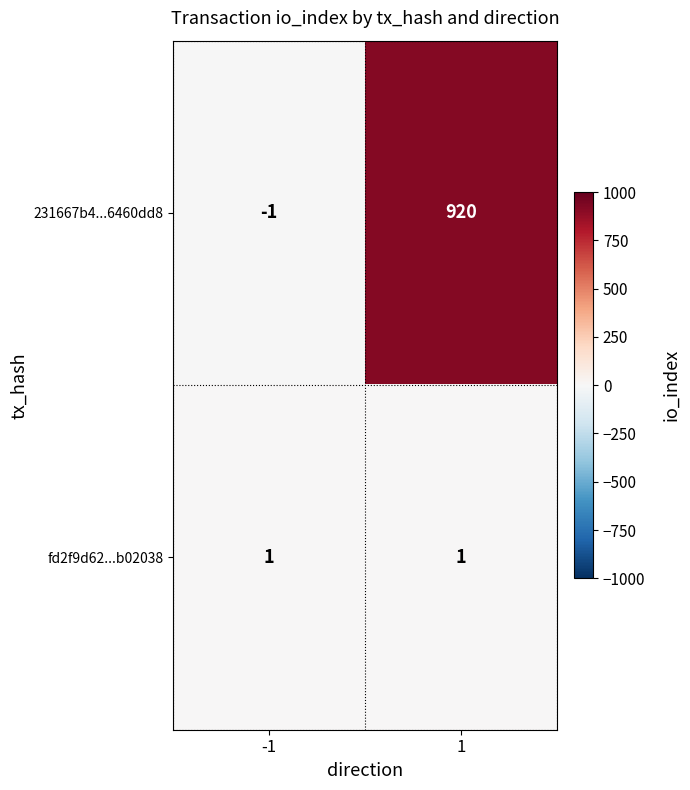

Is it true that fd2f9d62...b02038 equals 1 at -1?

True